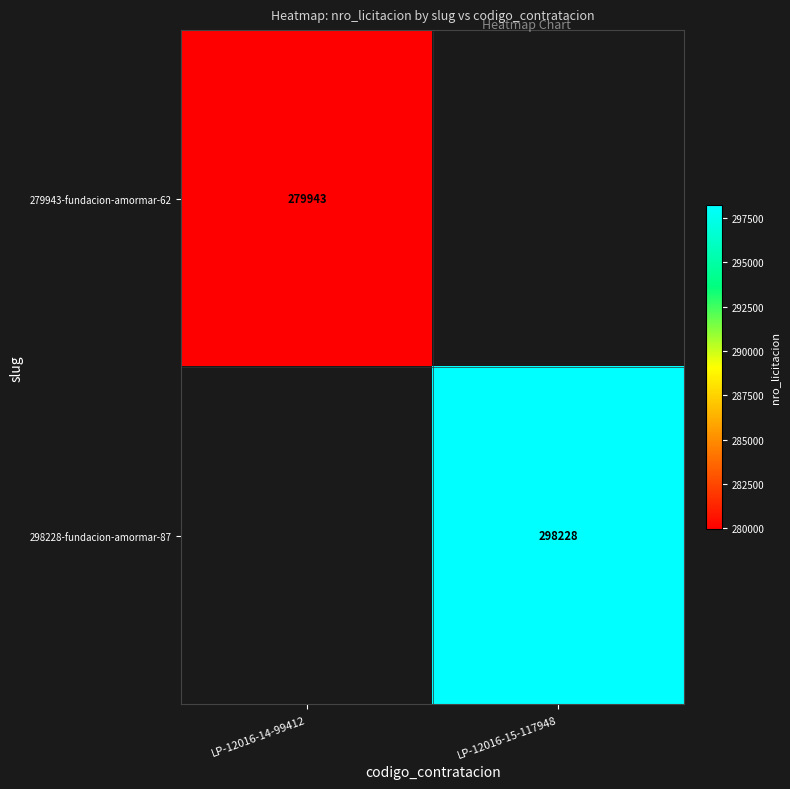

Which label corresponds to the largest value in the chart?

LP-12016-15-117948